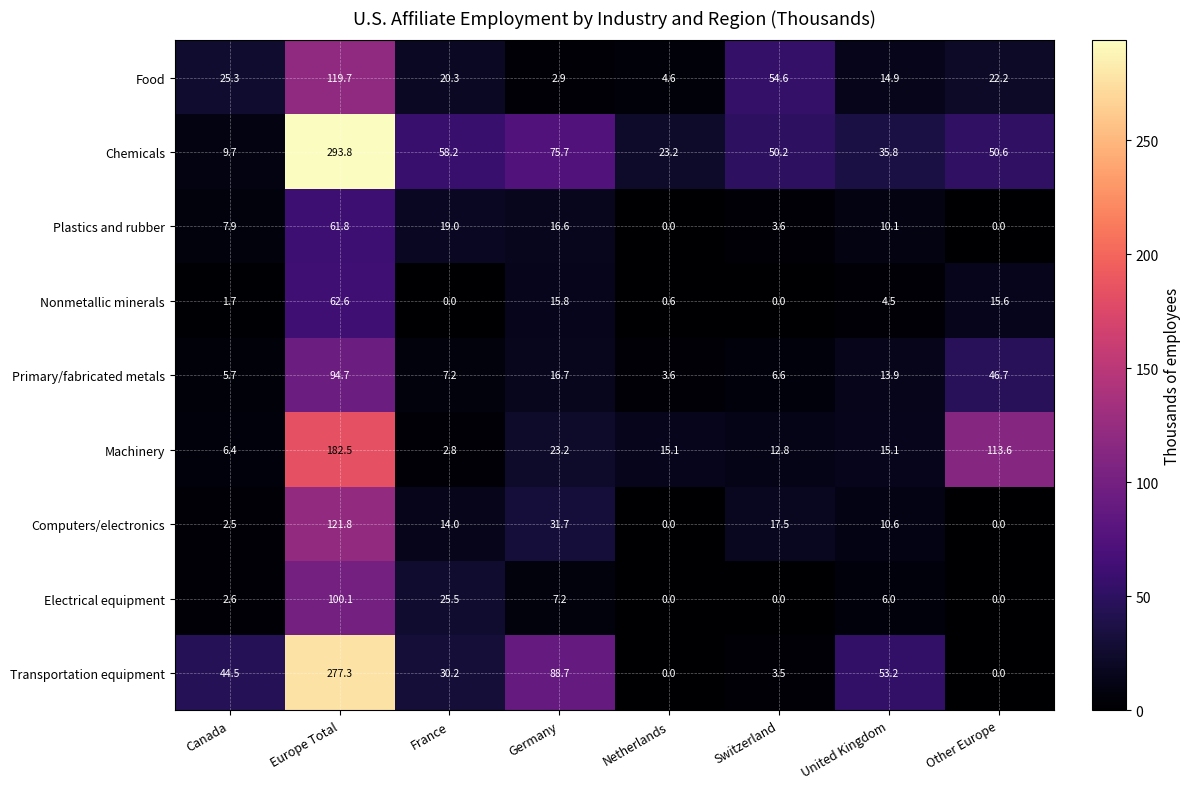

At how many categories does at least one series exceed 9?

8